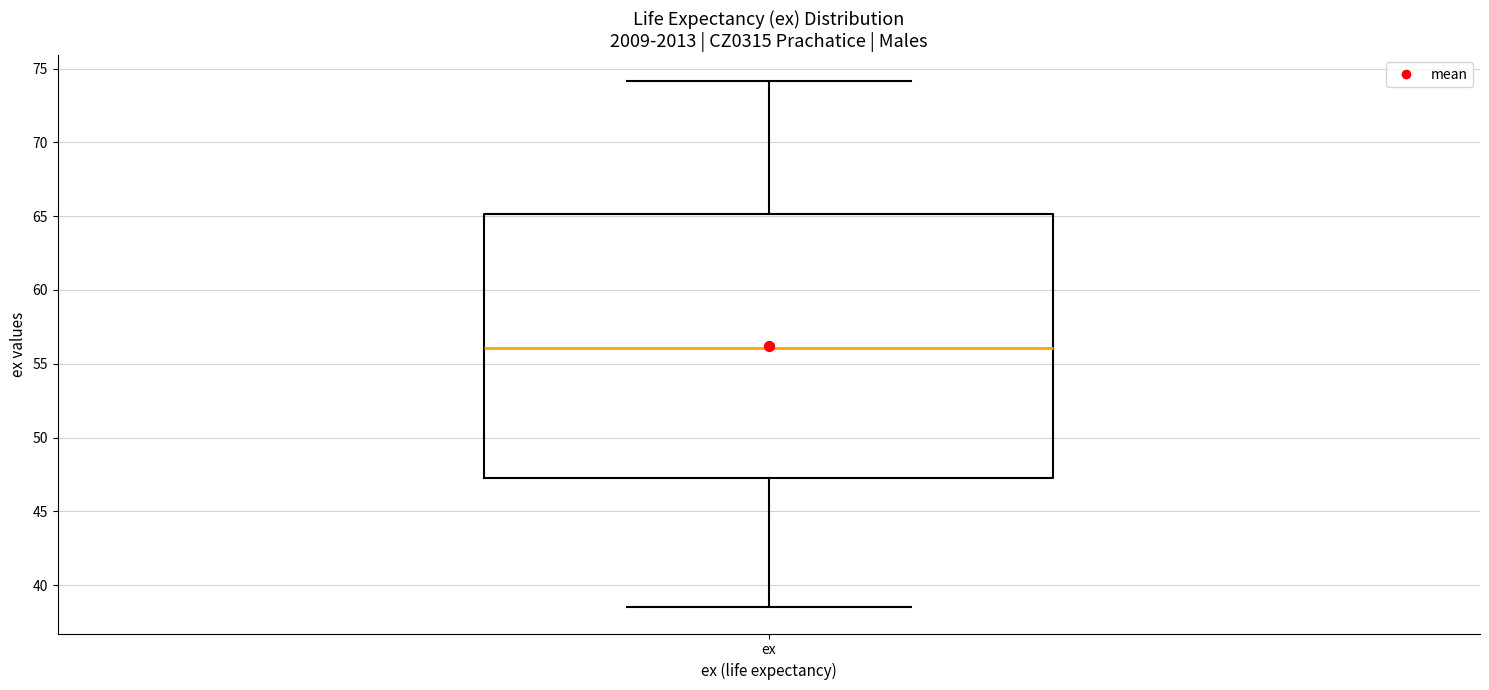

Read this box plot against the y-axis: the position of the median line, the range covered by the box, and the ends of both whiskers. The values are not printed on the chart, so give them approximately, as read against the axis.

median 56.0, box 47.5 to 65.0, whiskers 38.5 to 74.0